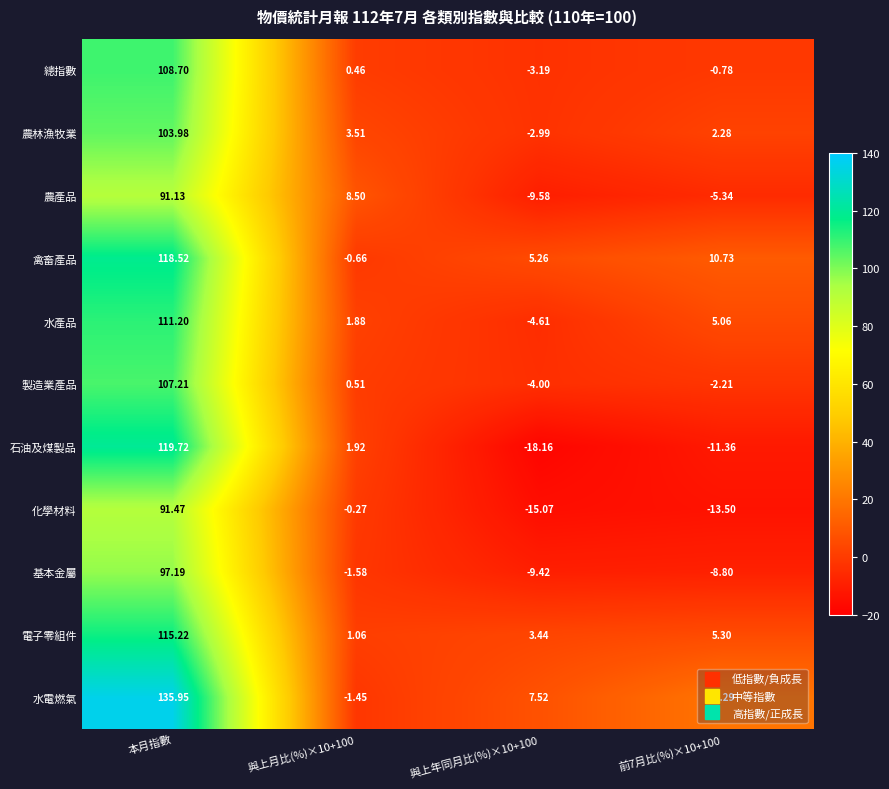

At which label does 農產品 first exceed 8?

本月指數